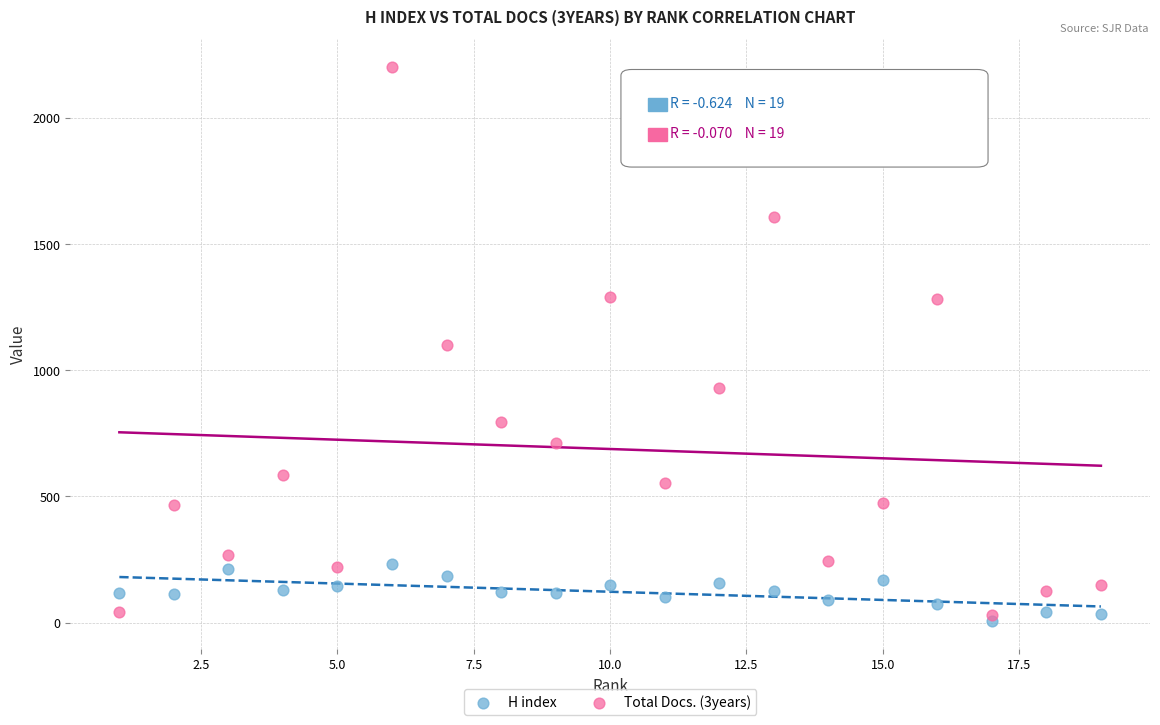

What are all the series names shown in the legend?

H index, Total Docs. (3years)